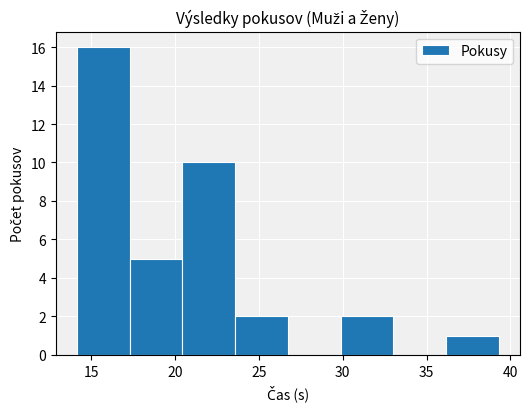

Over which range of the x-axis is the bar tallest?

14.0 to 17.5